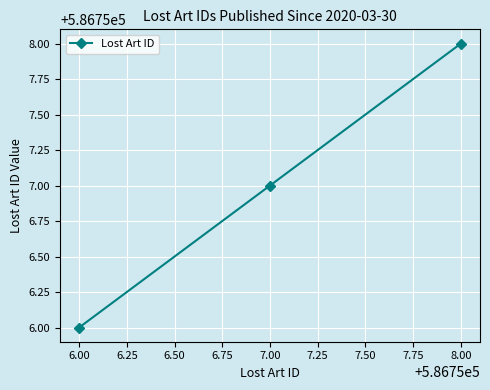

What value does the data have at 6.00?

586756